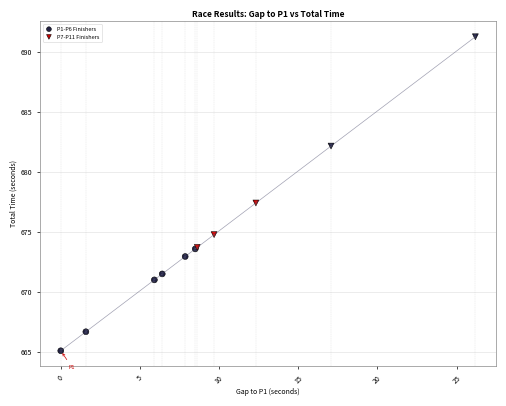

Which series contains the lowest Y value?

P1-P6 Finishers